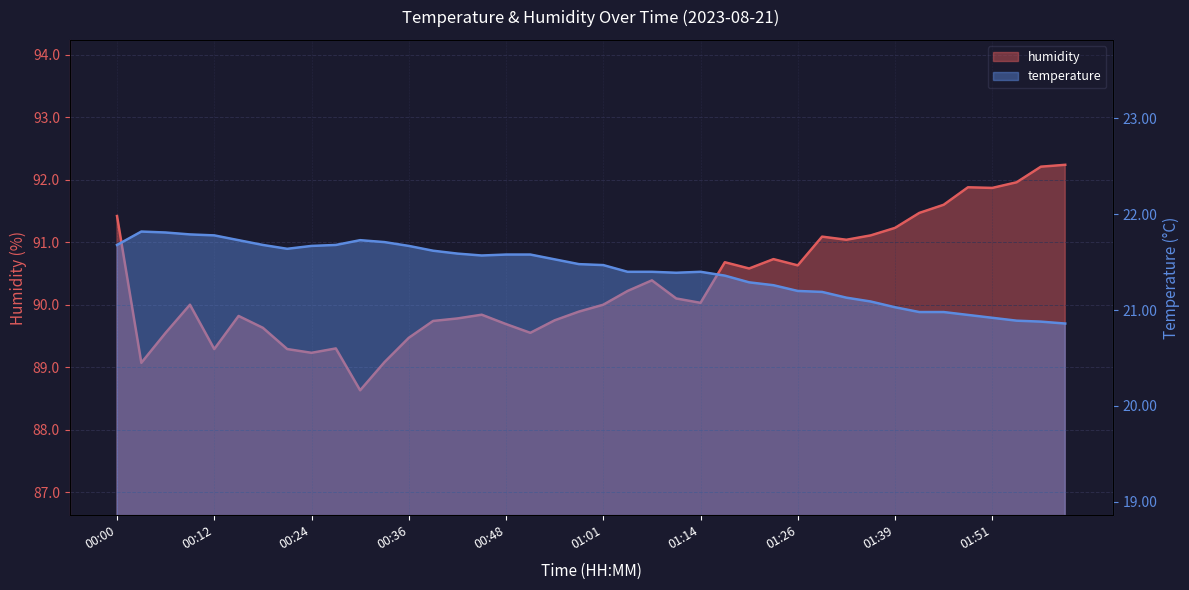

Which has a higher value, 01:33 or 01:54?

01:33